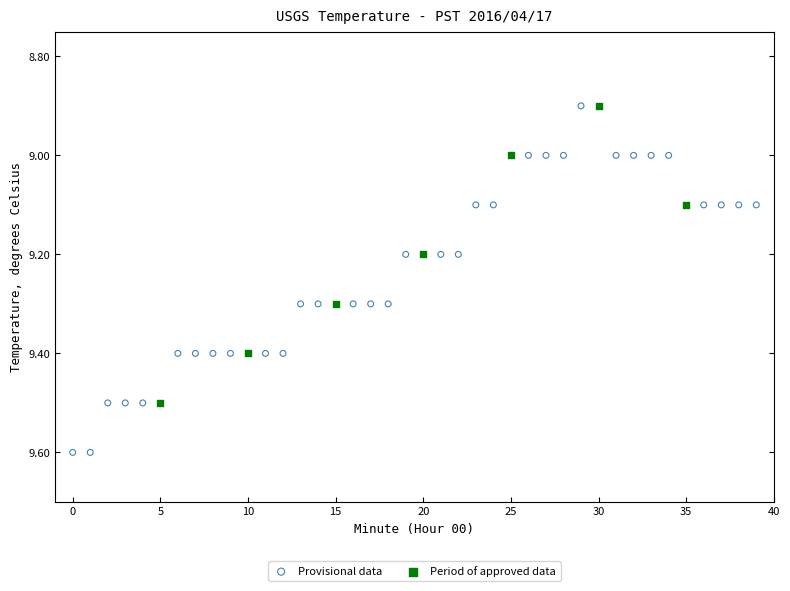

Which series has the largest Y range (max minus min)?

Provisional data